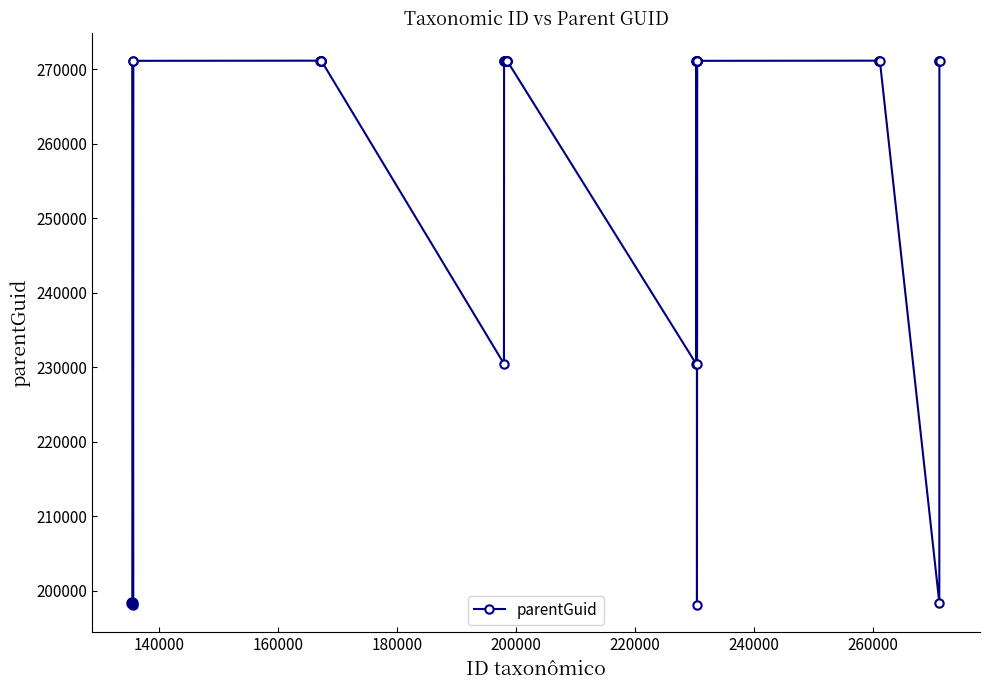

What is the smallest value displayed?

198024